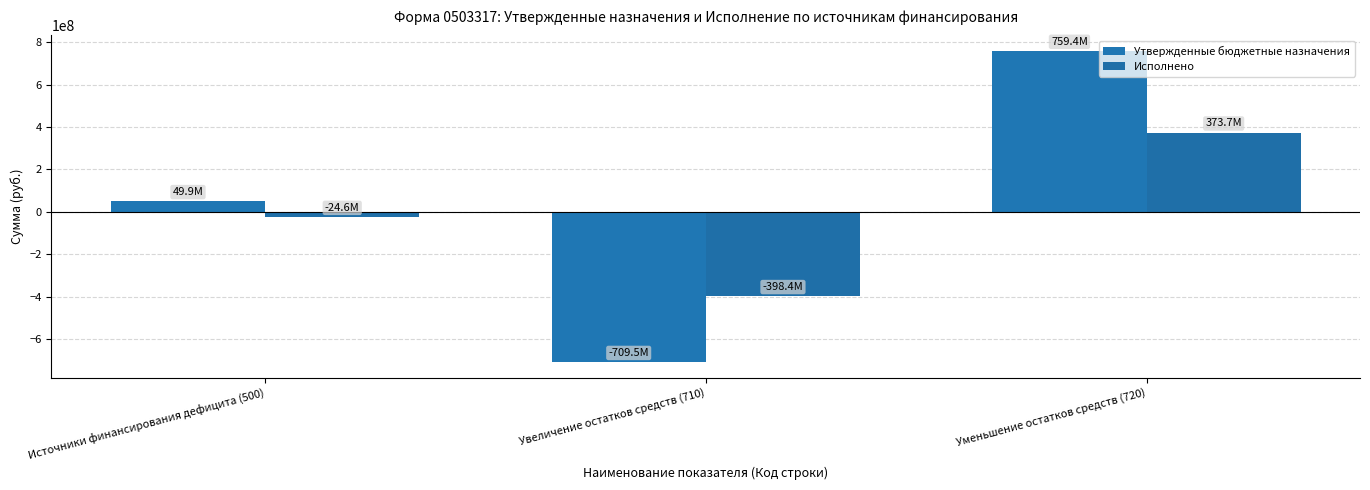

What is the smallest value displayed?

-709477398.3